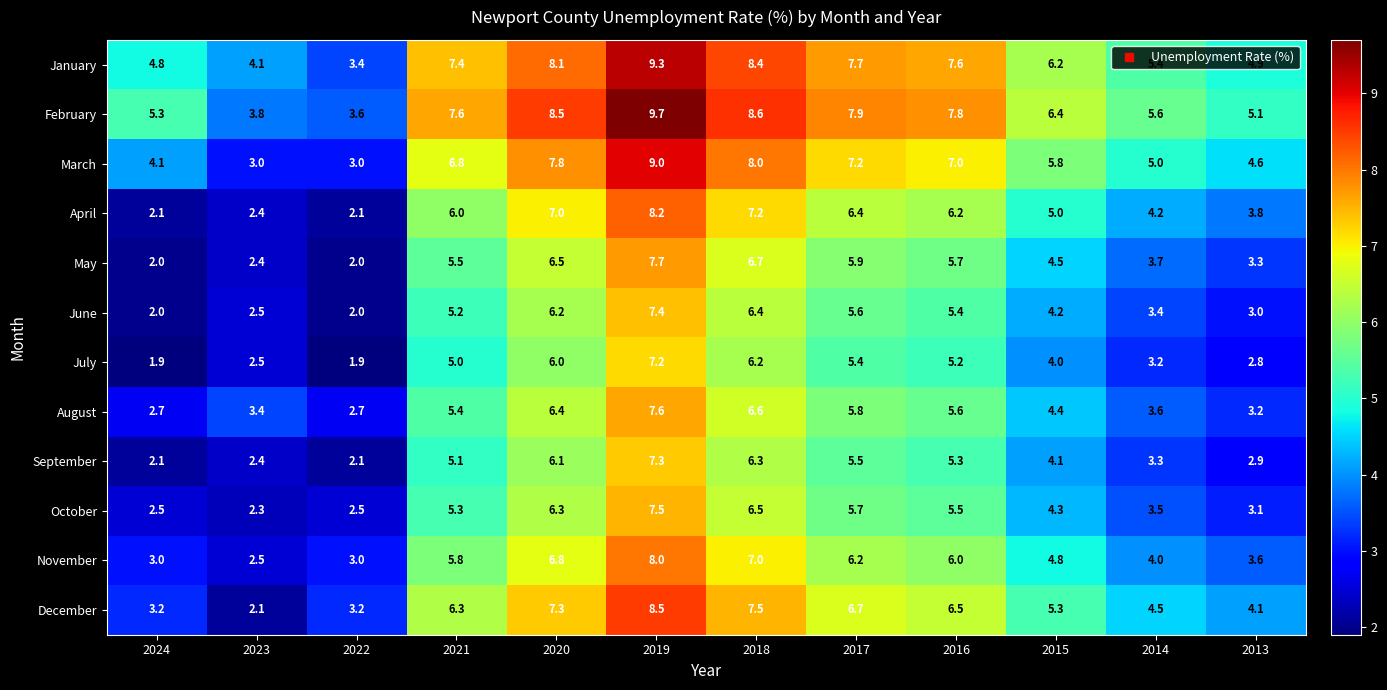

Which series has the widest spread of values?

December